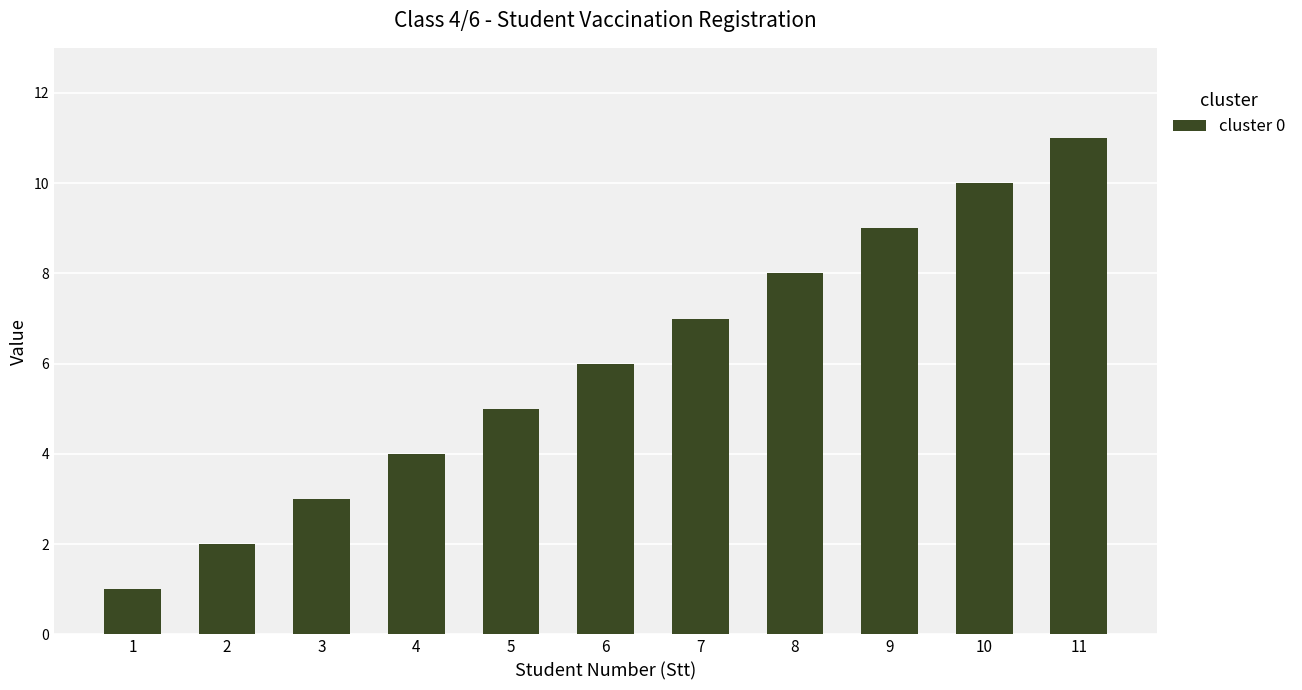

Which has a higher value, 4 or 6?

6